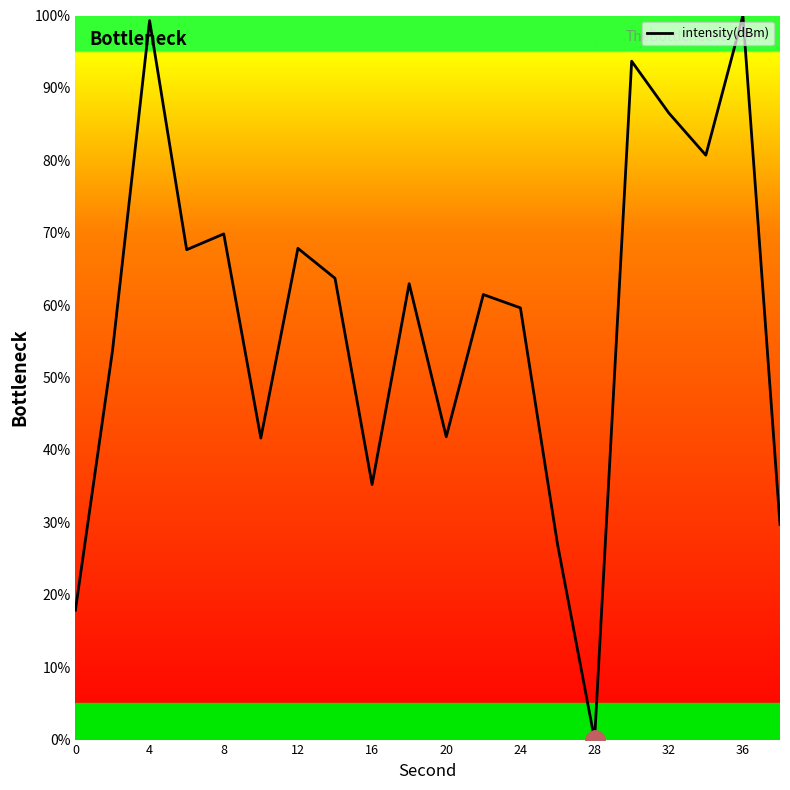

What is the difference between the maximum and minimum values?

100.0